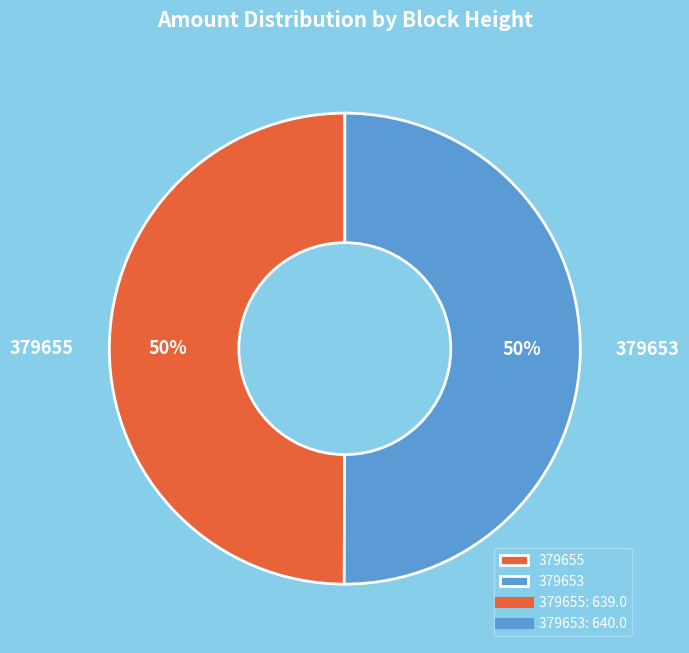

Is the sum of 379655 and 379653 greater than half?

Yes